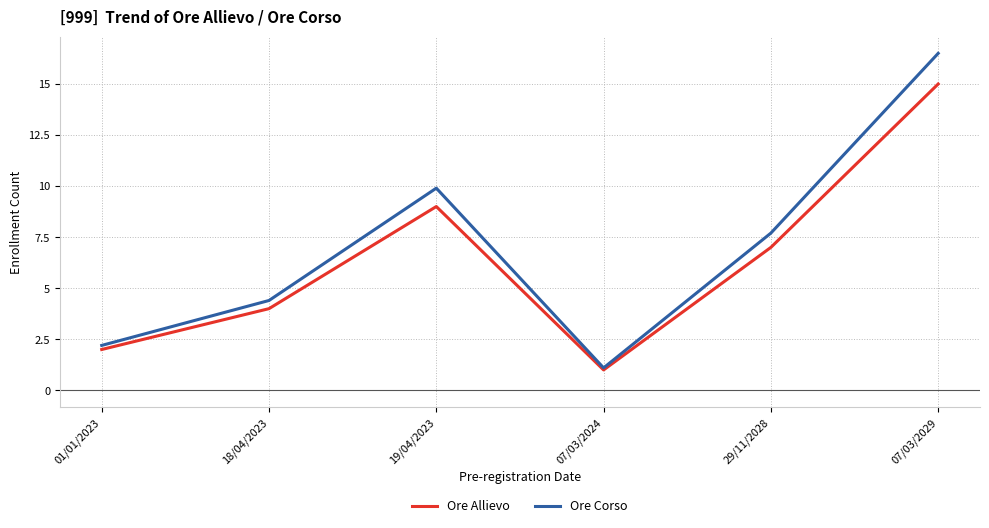

True or false: Ore Allievo has a value of 15.0 at 07/03/2029.

True